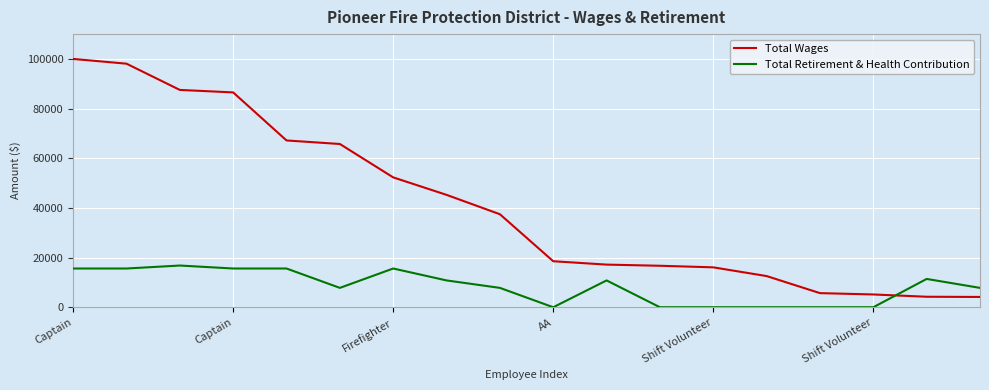

Which series has the largest total across all categories?

Total Wages